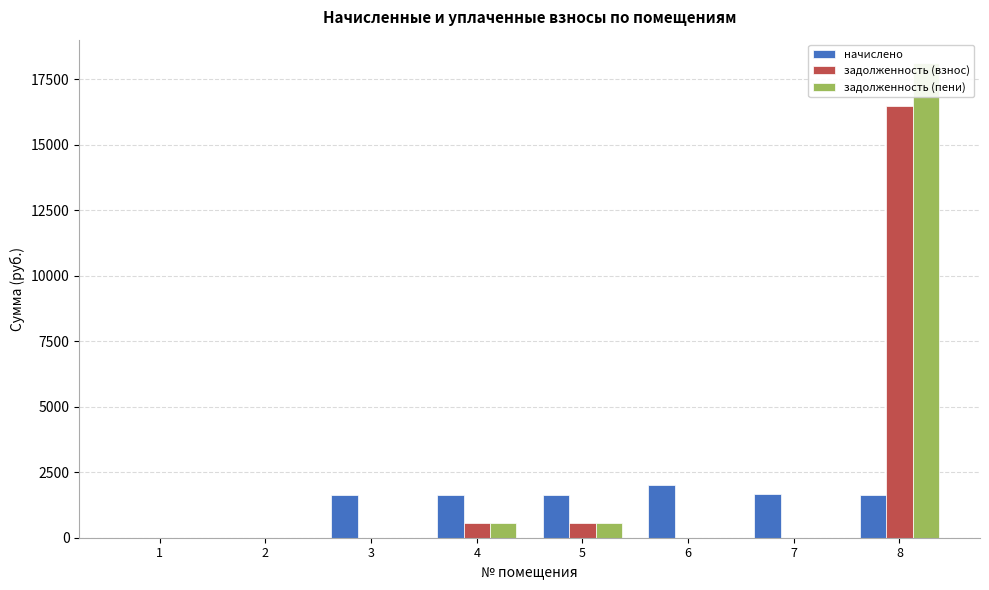

What is the difference between the maximum and minimum values in the начислено series?

2020.0